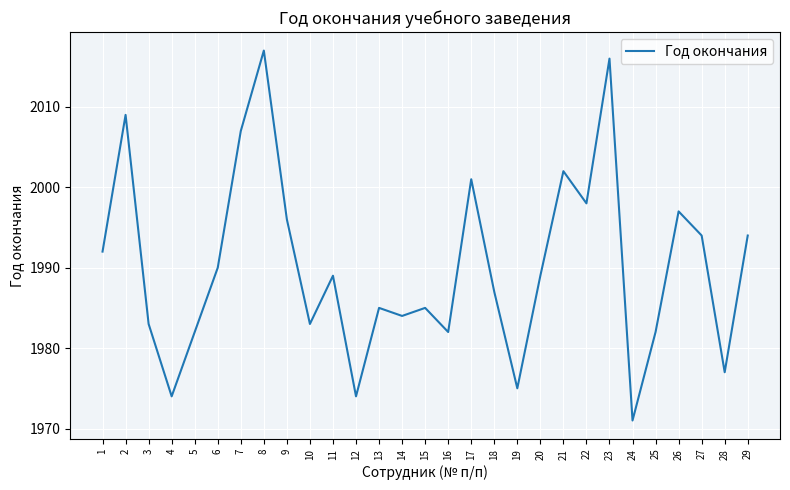

The value at 1 is 3033. True or false?

False